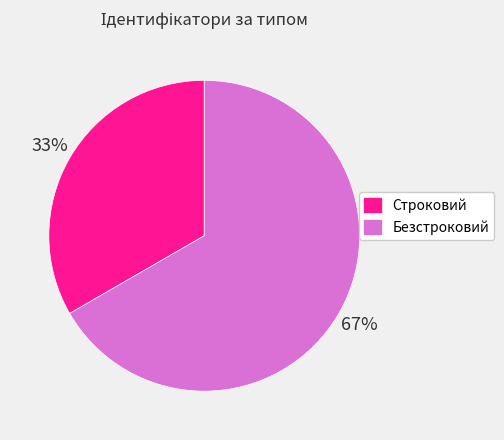

To the nearest percent, what portion does Безстроковий represent?

67%